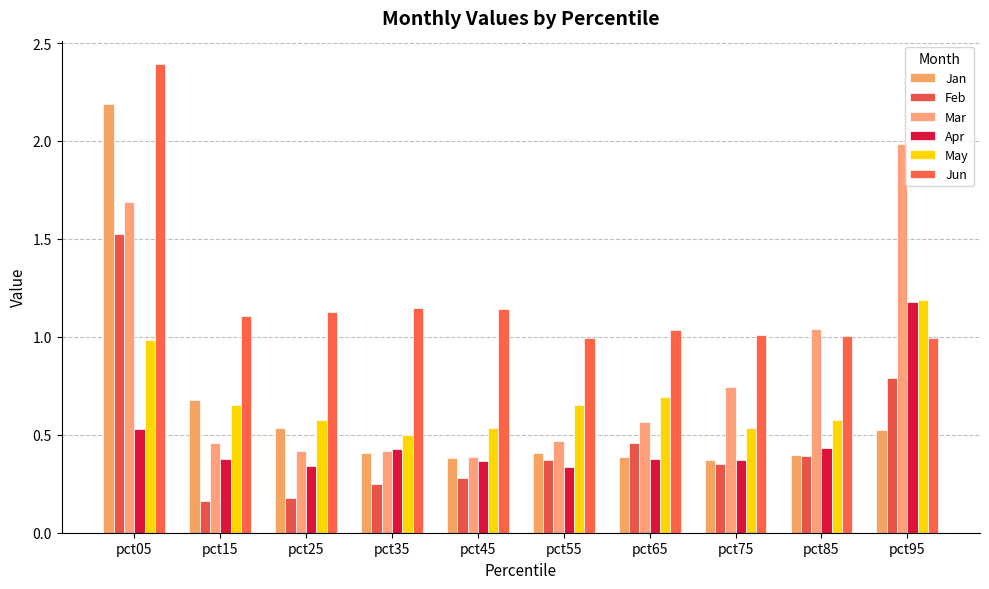

How many bars are there in total?

60